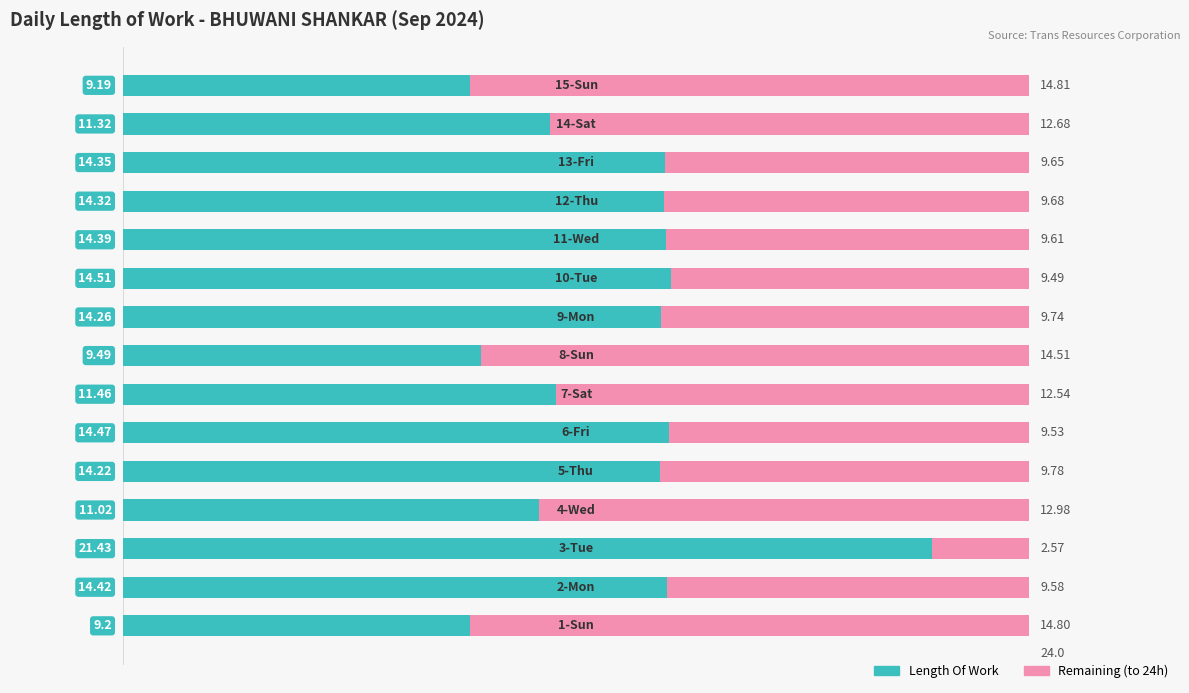

What is the average value of the Length Of Work series?

13.2